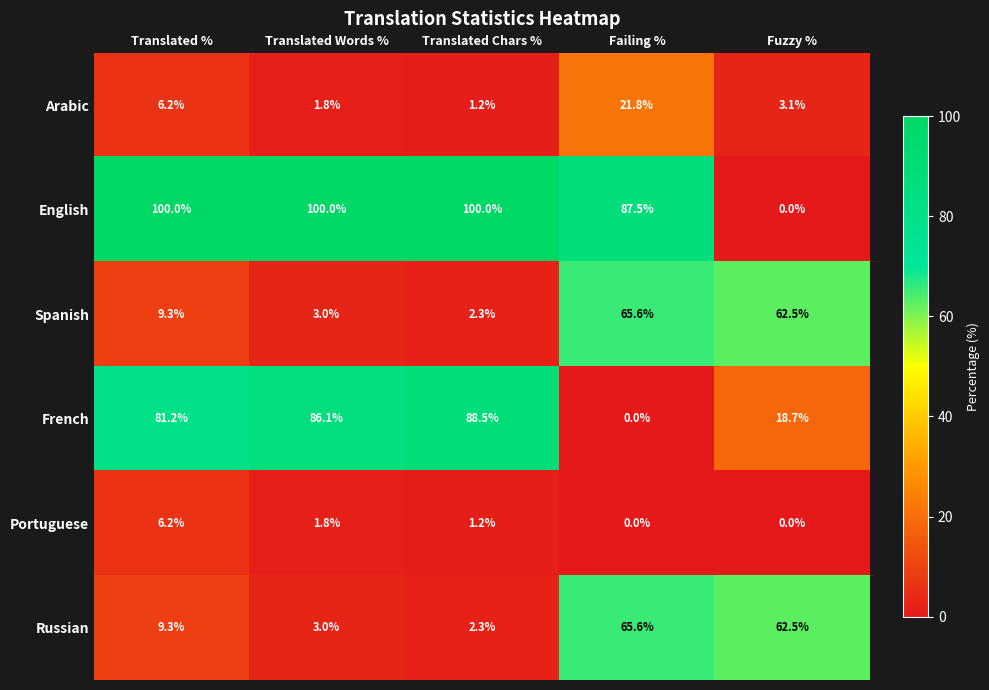

What is the lowest value of the Spanish series?

2.3